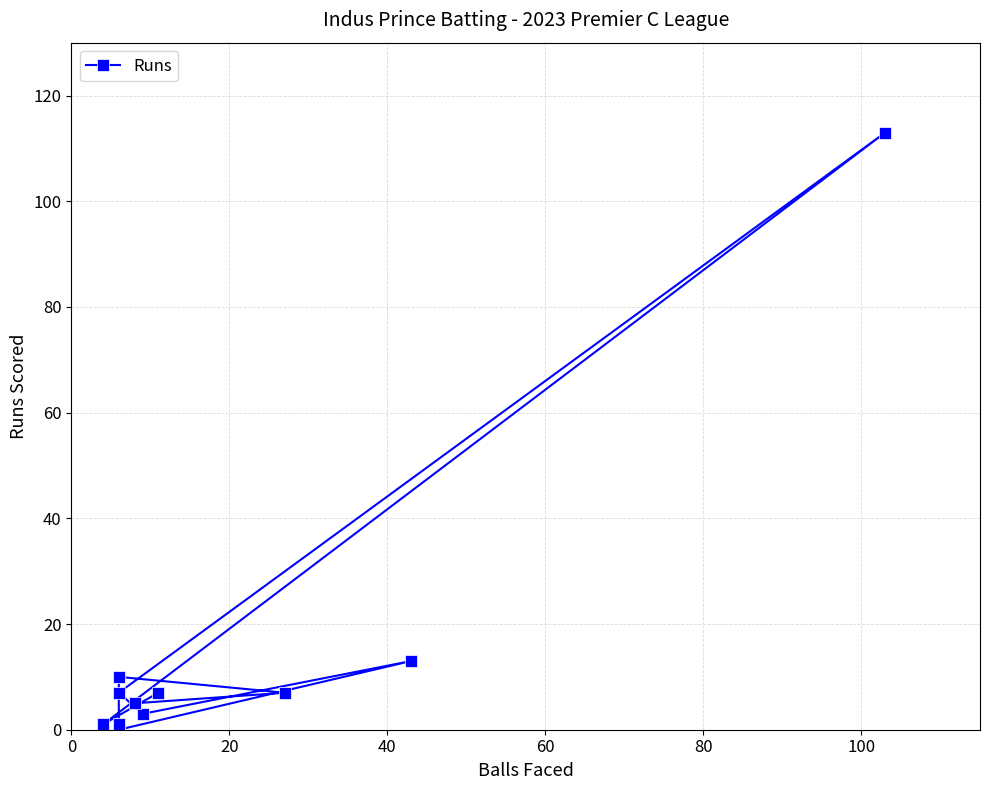

The chart shows a value of 11 at 0. True or false?

False